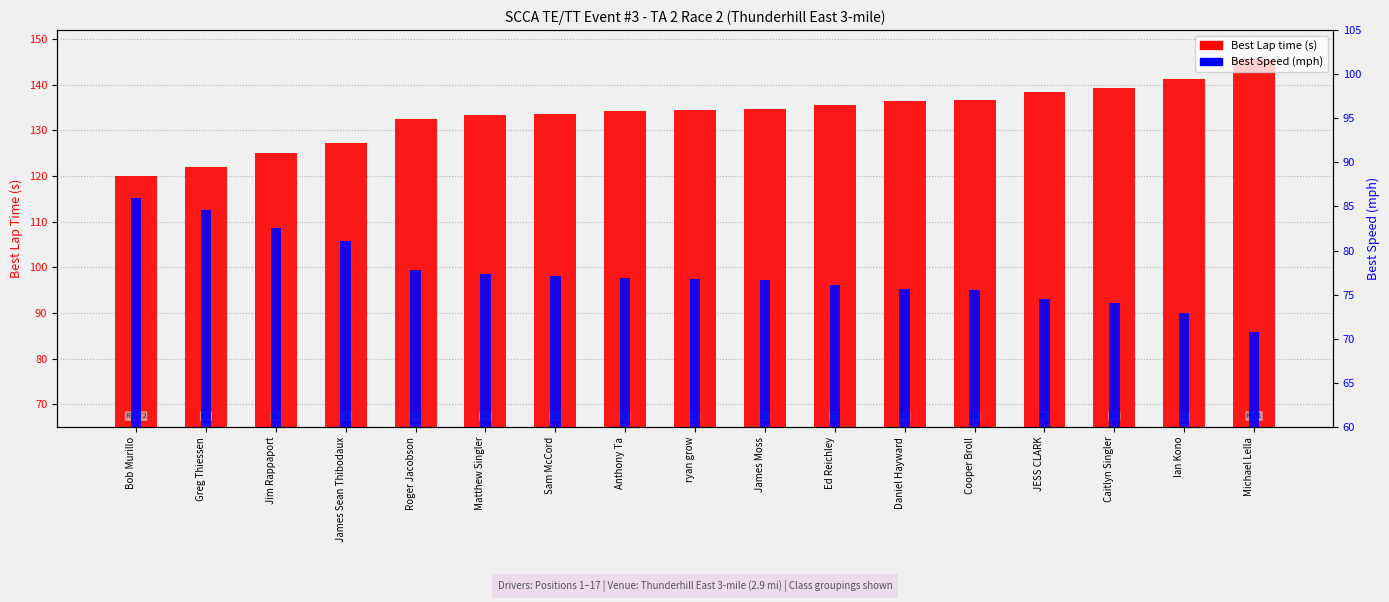

What is the total value across all series at Matthew Singler?

210.8